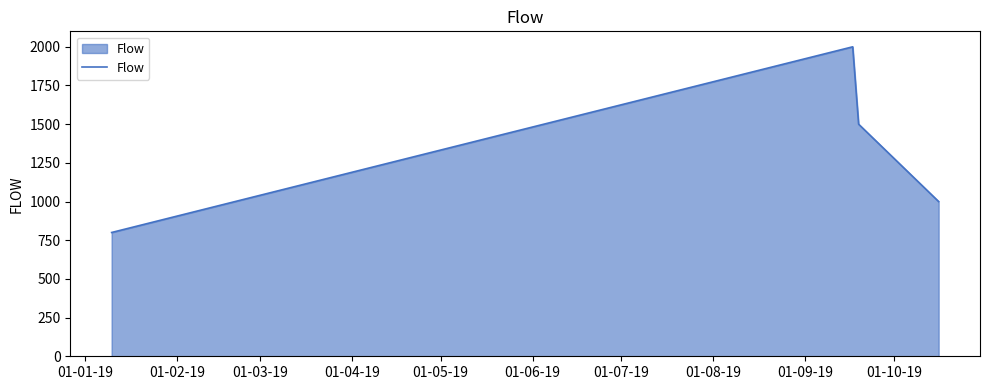

Count the number of categories in the chart.

4